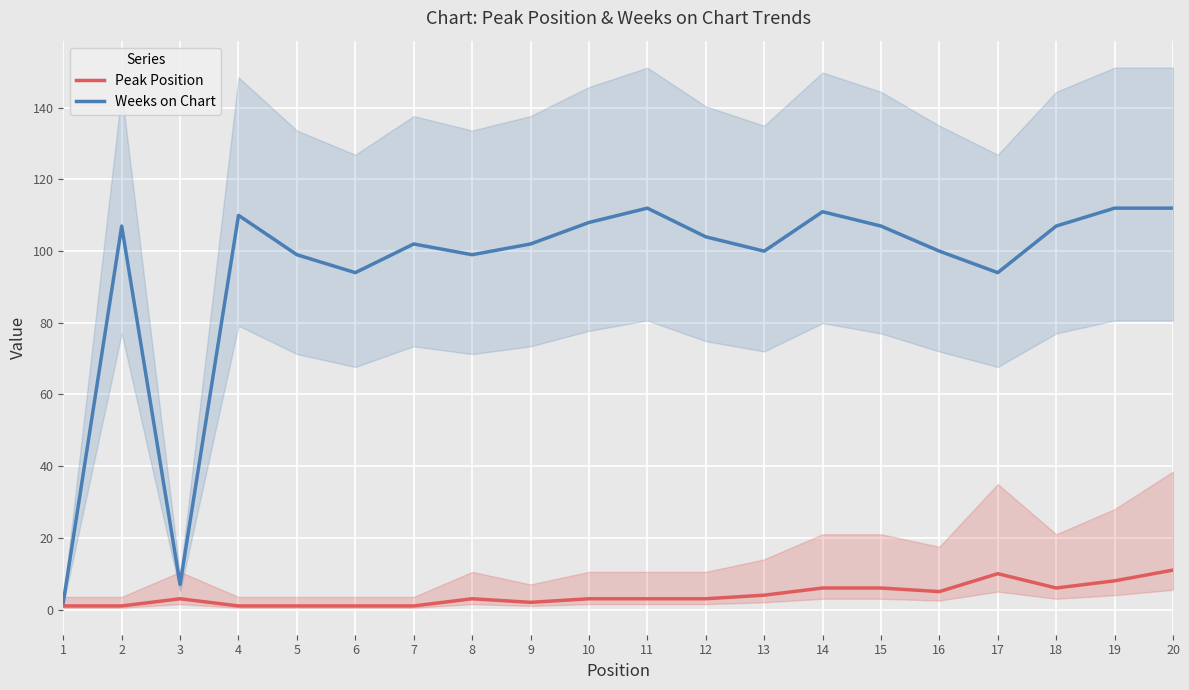

What is the smallest value displayed?

1